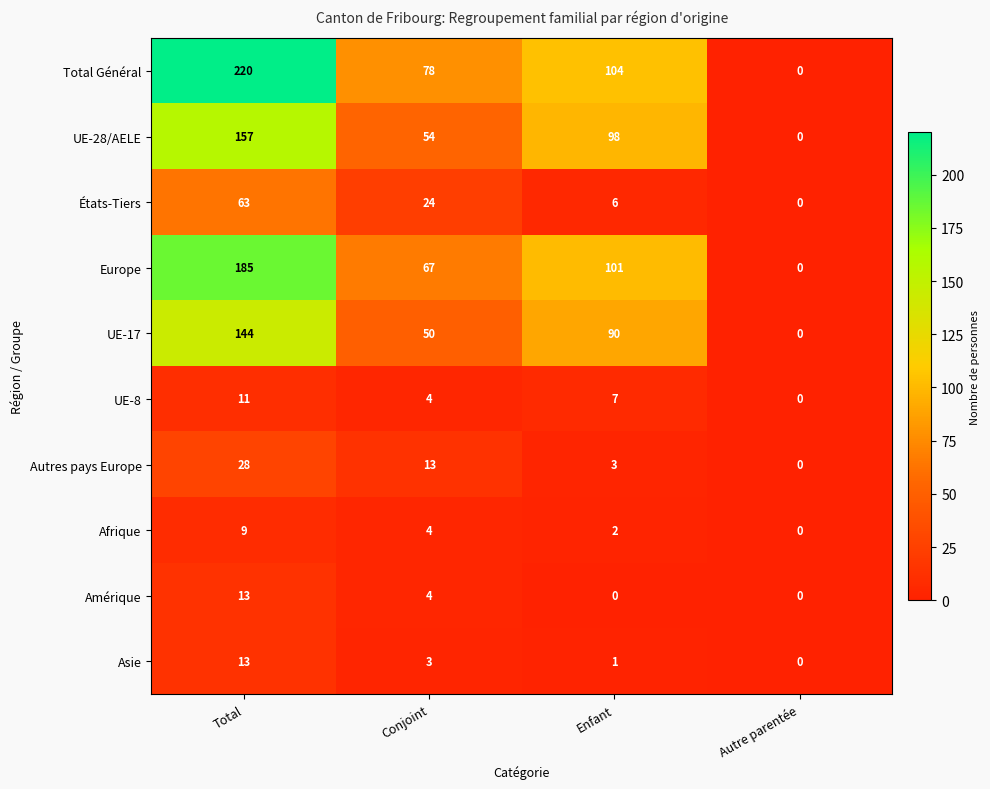

List the labels in order of Total Général value, smallest first.

Autre parentée, Conjoint, Enfant, Total